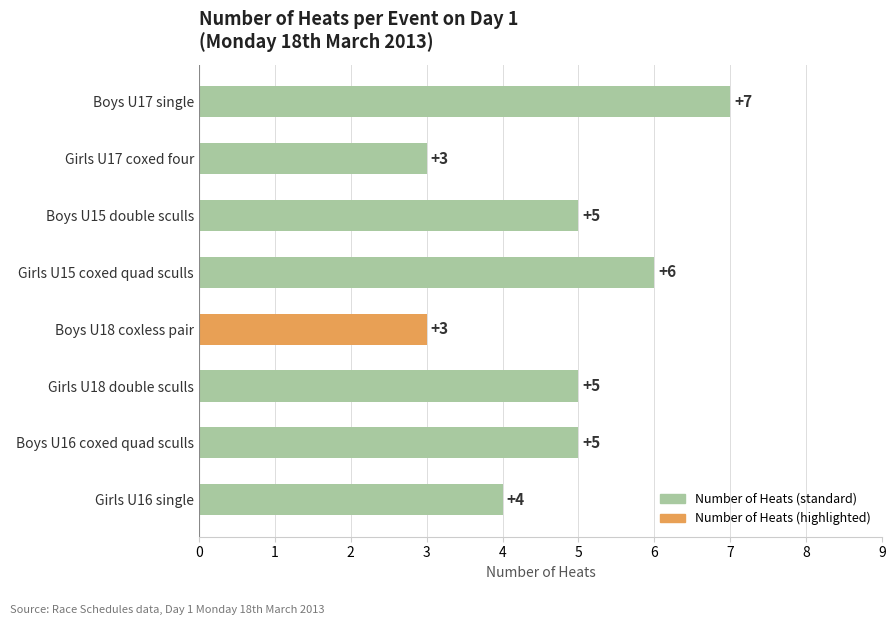

Reading top to bottom, transcribe all the data shown in this chart.

Boys U17 single=7	Girls U17 coxed four=3	Boys U15 double sculls=5	Girls U15 coxed quad sculls=6	Boys U18 coxless pair=3	Girls U18 double sculls=5	Boys U16 coxed quad sculls=5	Girls U16 single=4